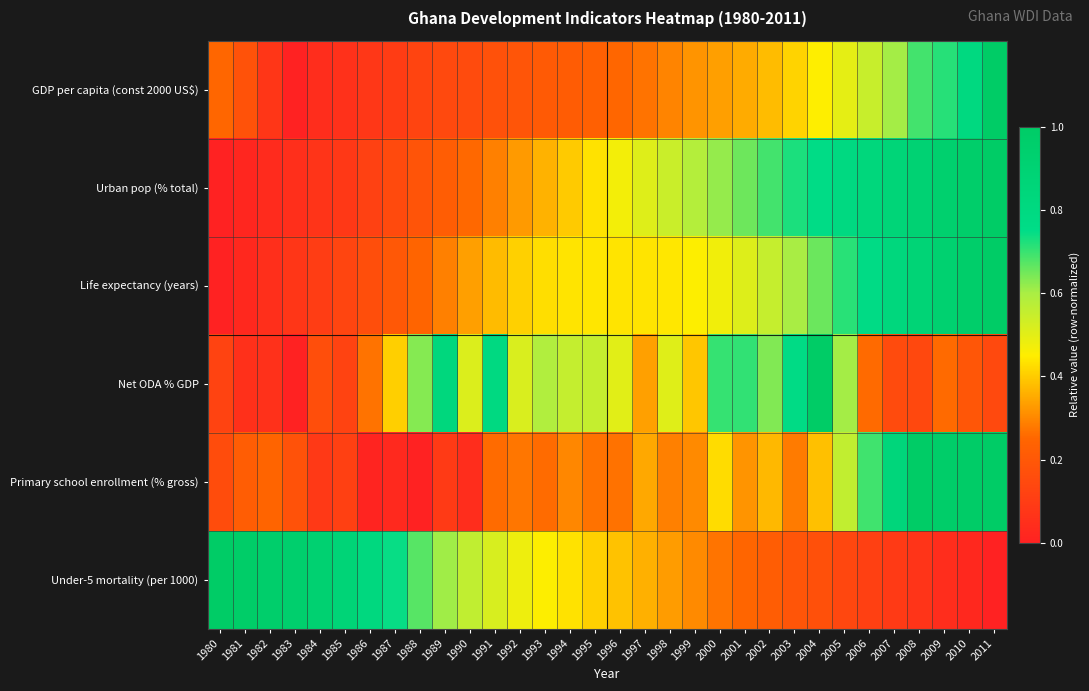

Reading right to left, extract all data points from this chart.

GDP per capita (const 2000 US$): 2011=1.0	2010=0.8	2009=0.7	2008=0.7	2007=0.6	2006=0.5	2005=0.5	2004=0.5	2003=0.4	2002=0.4	2001=0.4	2000=0.3	1999=0.3	1998=0.3	1997=0.3	1996=0.3	1995=0.2	1994=0.2	1993=0.2	1992=0.2	1991=0.2	1990=0.2	1989=0.1	1988=0.1	1987=0.1	1986=0.1	1985=0.1	1984=0.0	1983=0.0	1982=0.1	1981=0.2	1980=0.3
Urban pop (% total): 2011=1.0	2010=1.0	2009=0.9	2008=0.9	2007=0.9	2006=0.8	2005=0.8	2004=0.8	2003=0.7	2002=0.7	2001=0.7	2000=0.6	1999=0.6	1998=0.5	1997=0.5	1996=0.5	1995=0.4	1994=0.4	1993=0.4	1992=0.3	1991=0.3	1990=0.3	1989=0.2	1988=0.2	1987=0.2	1986=0.1	1985=0.1	1984=0.1	1983=0.1	1982=0.0	1981=0.0	1980=0.0
Life expectancy (years): 2011=1.0	2010=1.0	2009=0.9	2008=0.9	2007=0.8	2006=0.8	2005=0.7	2004=0.7	2003=0.6	2002=0.6	2001=0.5	2000=0.5	1999=0.5	1998=0.4	1997=0.4	1996=0.4	1995=0.4	1994=0.4	1993=0.4	1992=0.4	1991=0.4	1990=0.3	1989=0.3	1988=0.2	1987=0.2	1986=0.2	1985=0.1	1984=0.1	1983=0.1	1982=0.1	1981=0.0	1980=0.0
Net ODA % GDP: 2011=0.1	2010=0.2	2009=0.3	2008=0.1	2007=0.2	2006=0.3	2005=0.6	2004=1.0	2003=0.8	2002=0.6	2001=0.7	2000=0.7	1999=0.4	1998=0.5	1997=0.3	1996=0.5	1995=0.6	1994=0.6	1993=0.6	1992=0.5	1991=0.8	1990=0.5	1989=0.8	1988=0.6	1987=0.4	1986=0.3	1985=0.1	1984=0.2	1983=0.0	1982=0.1	1981=0.1	1980=0.1
Primary school enrollment (% gross): 2011=1.0	2010=1.0	2009=1.0	2008=1.0	2007=0.8	2006=0.7	2005=0.6	2004=0.4	2003=0.3	2002=0.4	2001=0.3	2000=0.4	1999=0.3	1998=0.3	1997=0.3	1996=0.3	1995=0.3	1994=0.3	1993=0.3	1992=0.3	1991=0.3	1990=0.0	1989=0.1	1988=0.0	1987=0.0	1986=0.0	1985=0.1	1984=0.1	1983=0.2	1982=0.2	1981=0.2	1980=0.2
Under-5 mortality (per 1000): 2011=0.0	2010=0.0	2009=0.0	2008=0.1	2007=0.1	2006=0.1	2005=0.1	2004=0.2	2003=0.2	2002=0.2	2001=0.2	2000=0.3	1999=0.3	1998=0.3	1997=0.4	1996=0.4	1995=0.4	1994=0.4	1993=0.5	1992=0.5	1991=0.5	1990=0.6	1989=0.6	1988=0.7	1987=0.7	1986=0.8	1985=0.9	1984=0.9	1983=0.9	1982=1.0	1981=1.0	1980=1.0